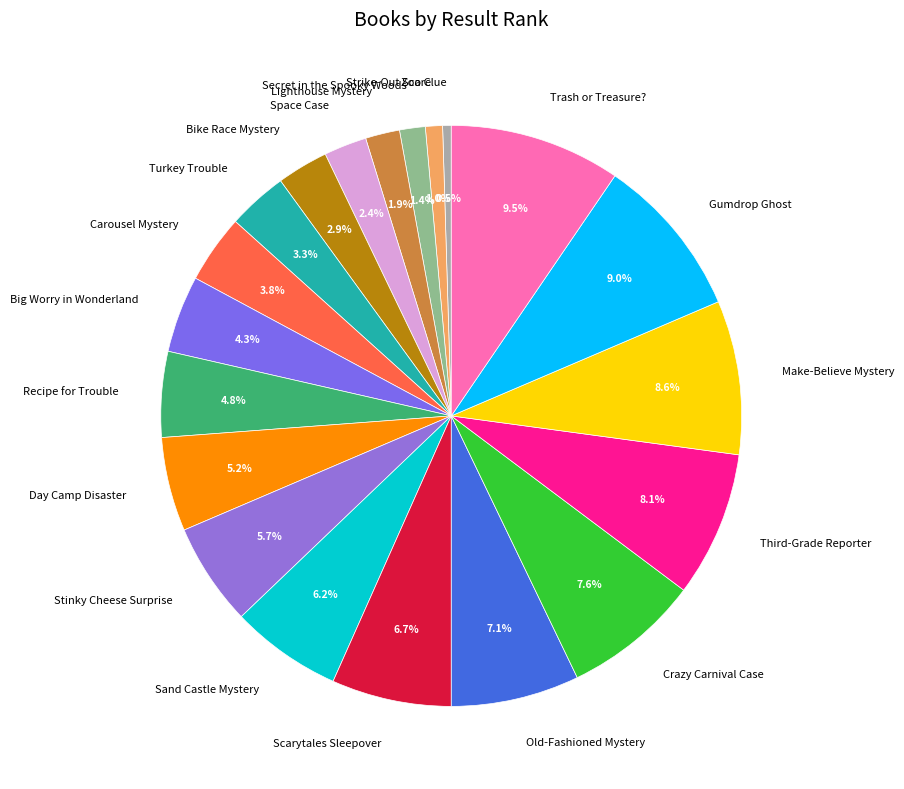

Count the number of slices in the pie.

20